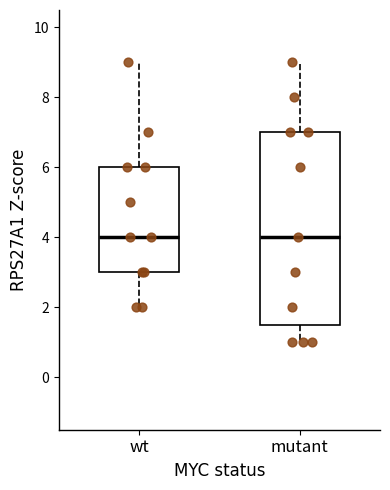

Where is the lower edge of the box for wt on the y-axis? The values are not printed on the chart, so give them approximately, as read against the axis.

3.0